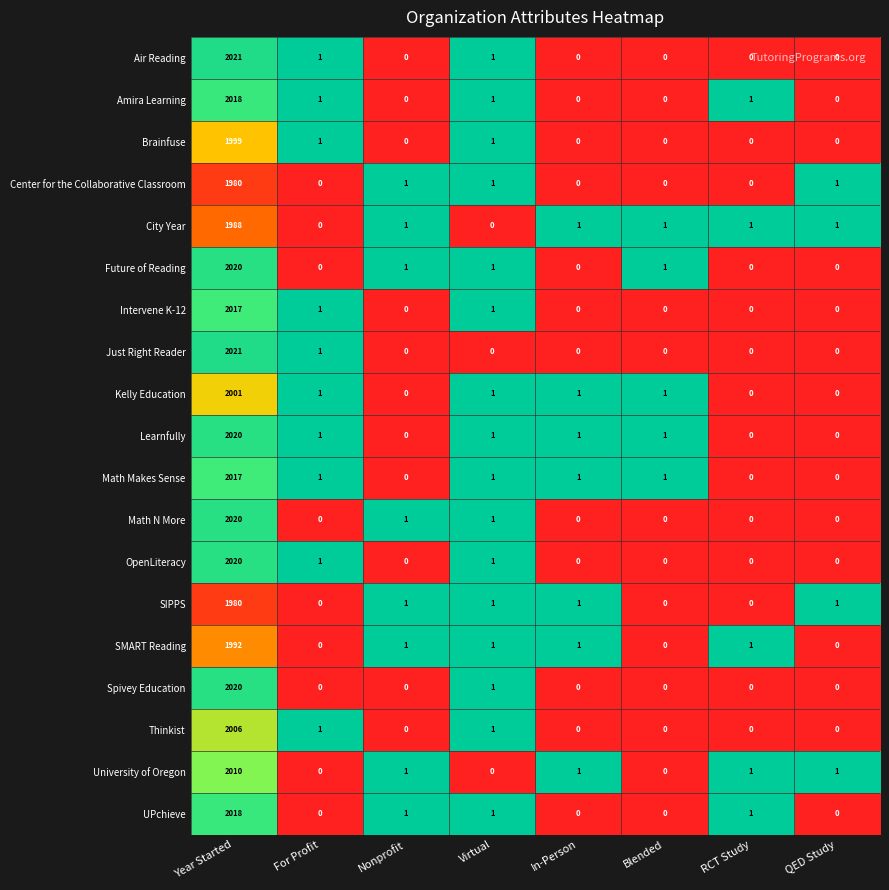

Which series has the largest total across all categories?

Learnfully